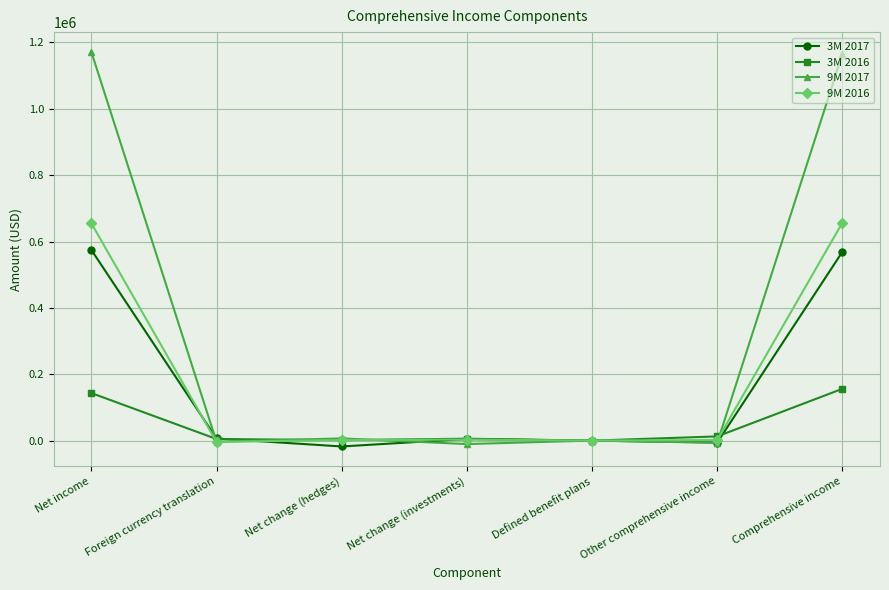

What is the difference between the highest and lowest values at Defined benefit plans?

245